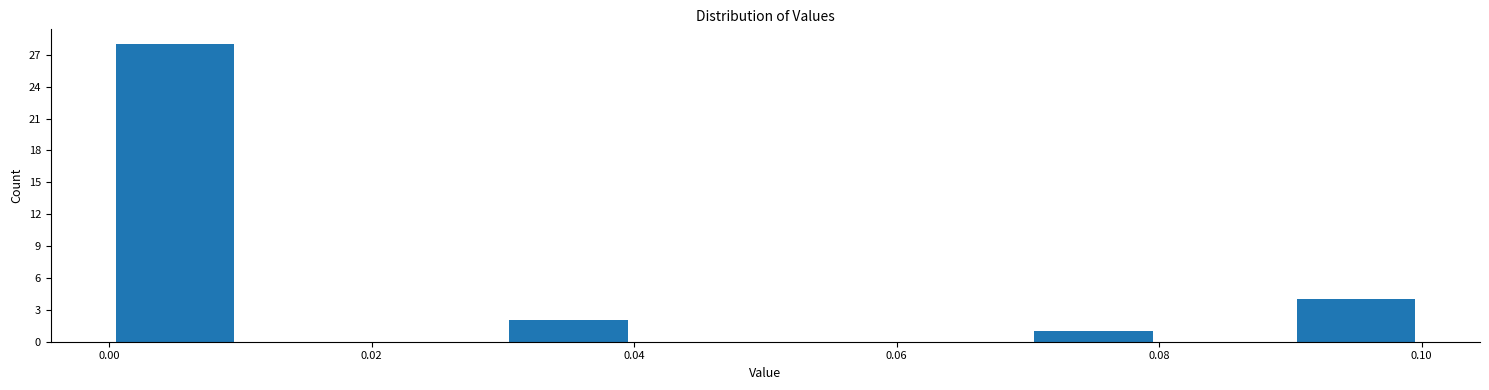

Which range on the x-axis has the tallest bar?

0.00 to 0.01